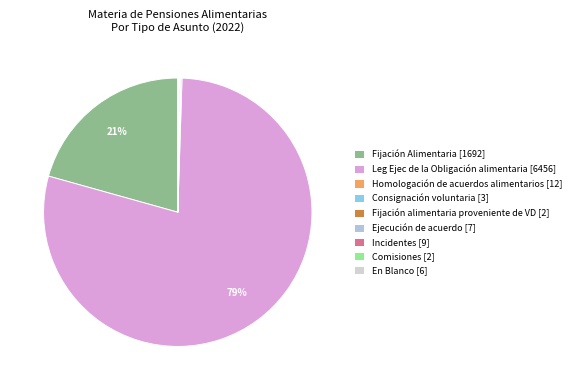

Which category accounts for the majority?

Leg Ejec de la Obligación alimentaria